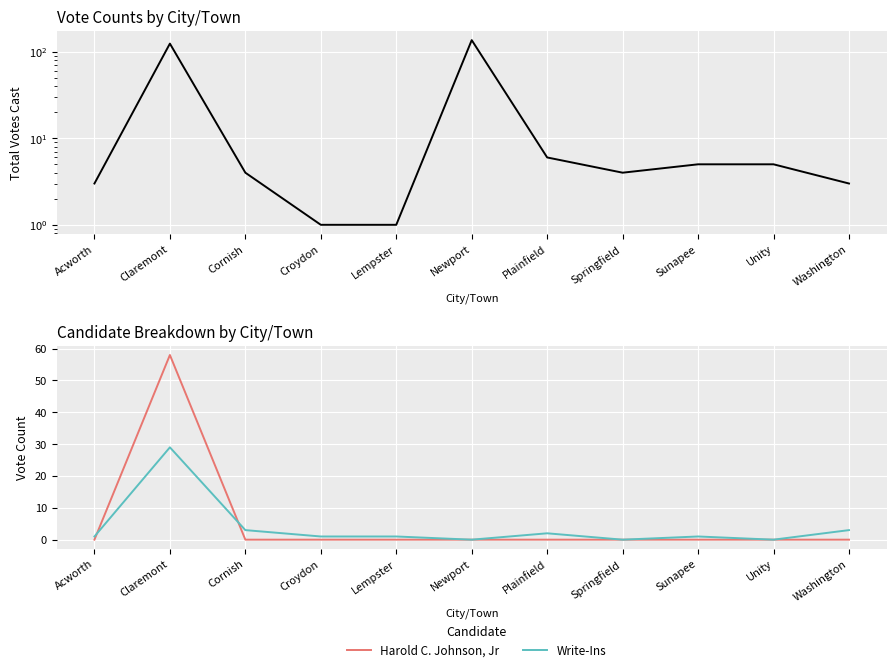

What is the total value across all series at Croydon?

2